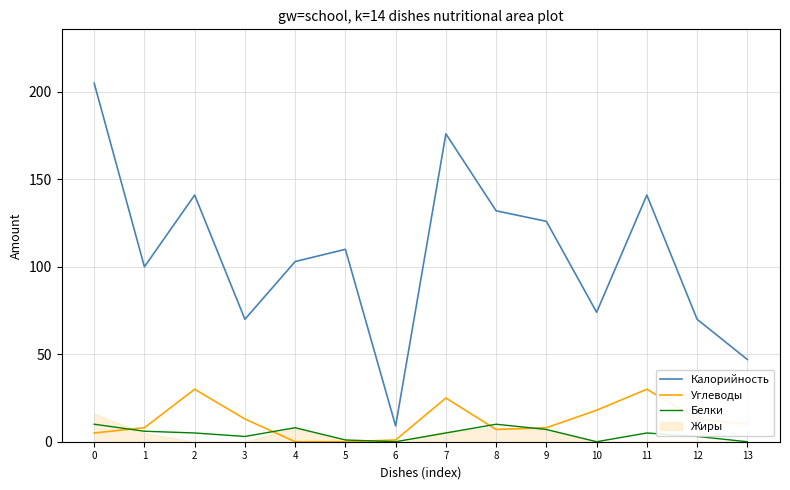

What is the greatest value displayed?

205